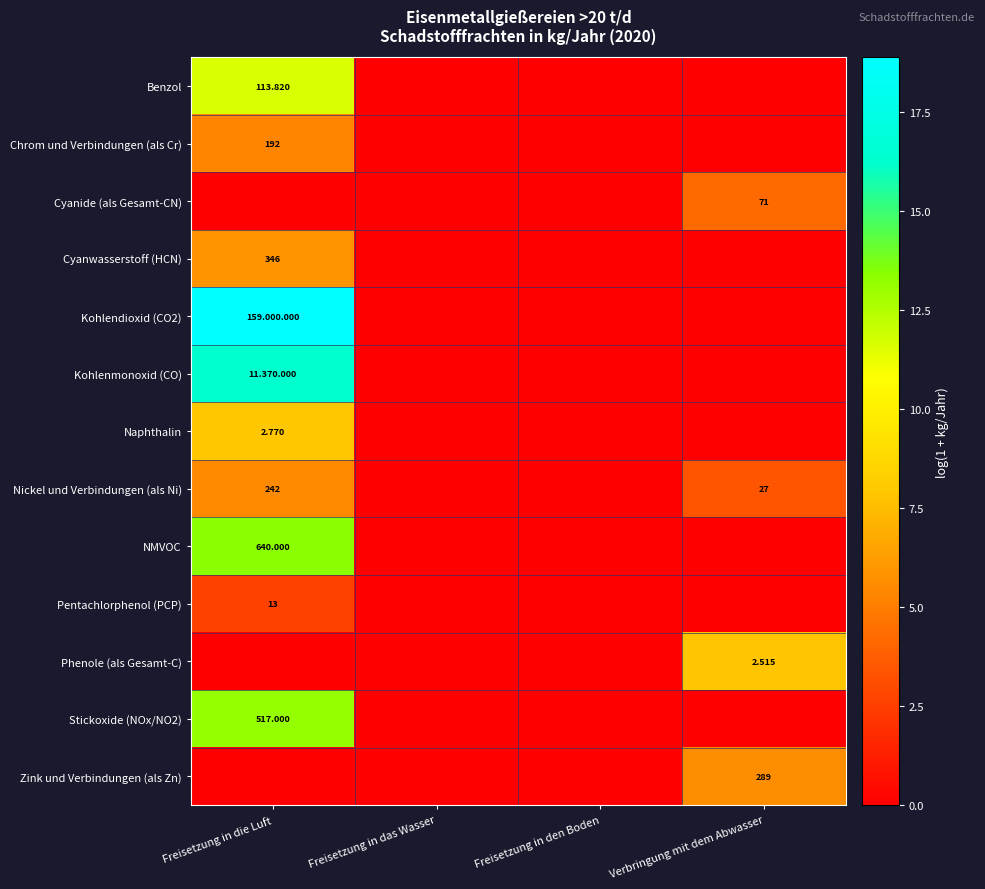

At which category does the chart reach its peak across all series?

Freisetzung in die Luft